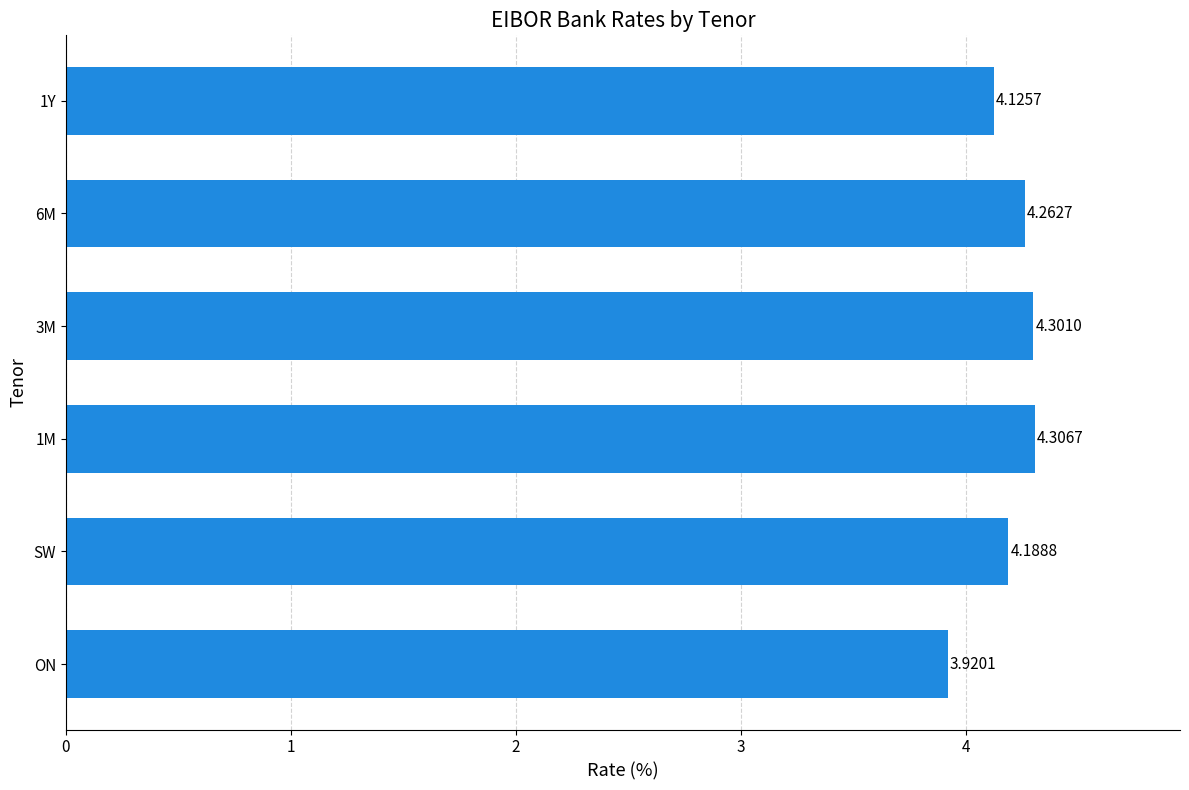

What is the sum of the values at ON and 1M?

8.2